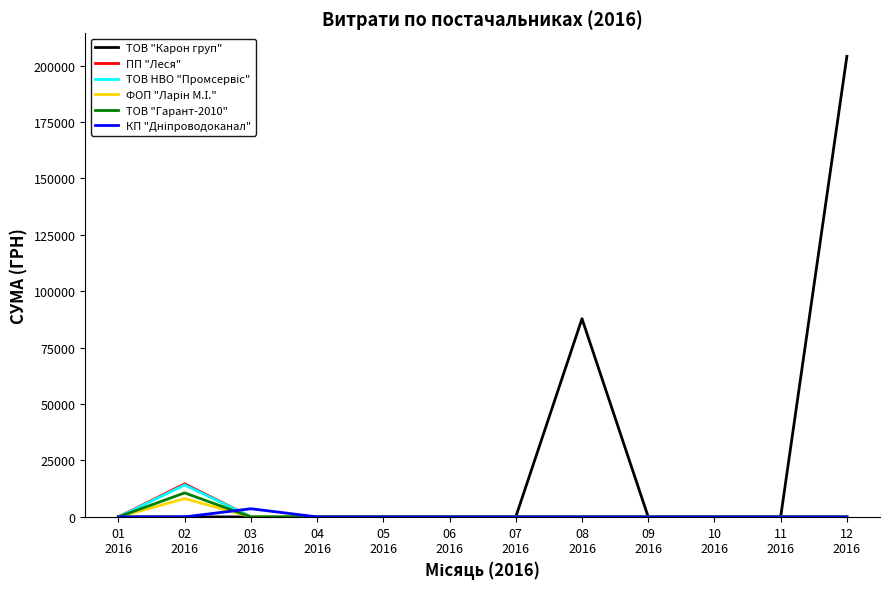

Which series has the largest total across all categories?

ТОВ "Карон груп"